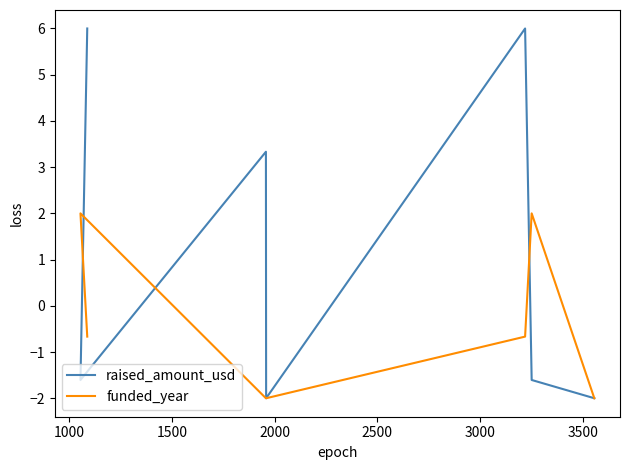

How many series are shown in this chart?

2